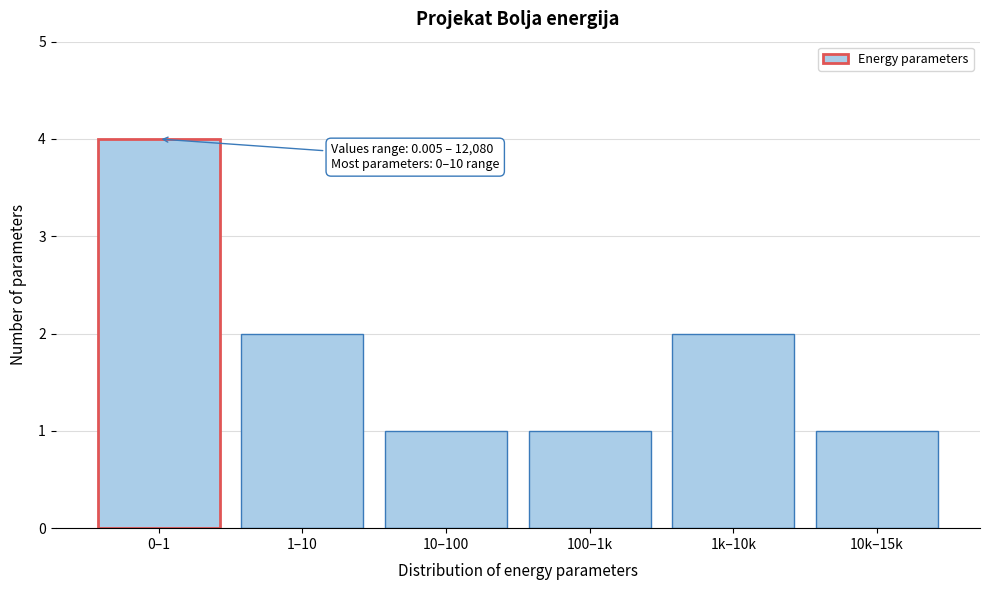

Reading left to right, what are all the values shown in this chart?

0–1=4	1–10=2	10–100=1	100–1k=1	1k–10k=2	10k–15k=1